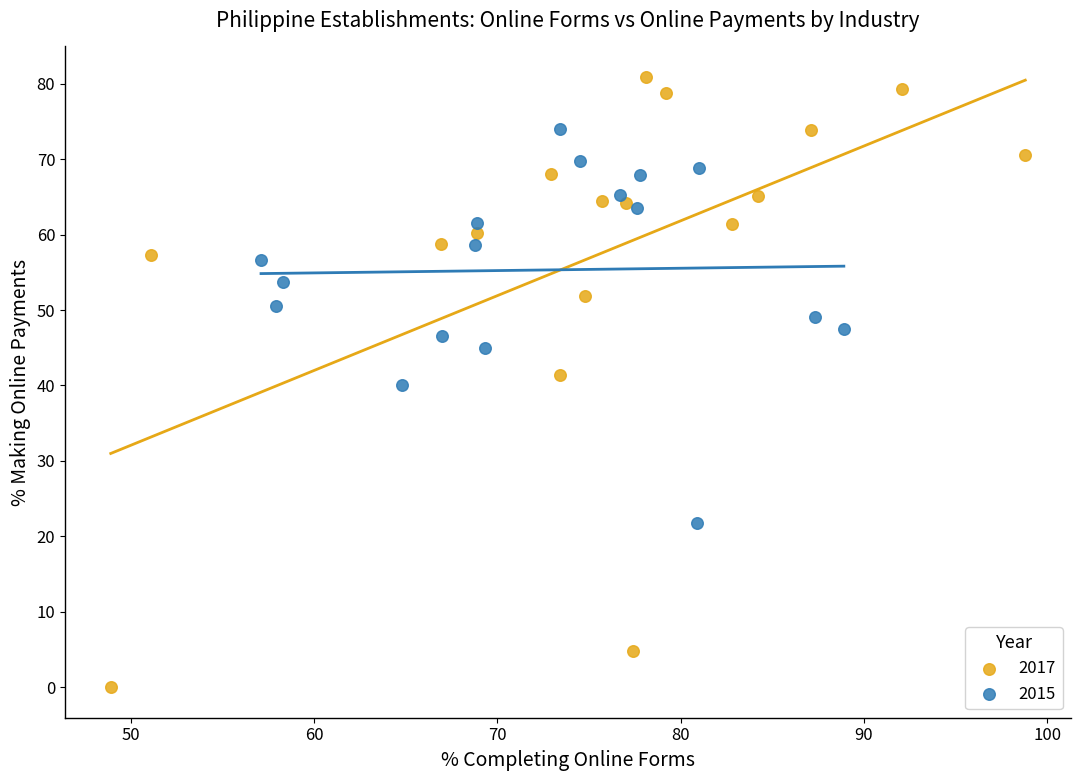

Which series contains the lowest Y value?

2017